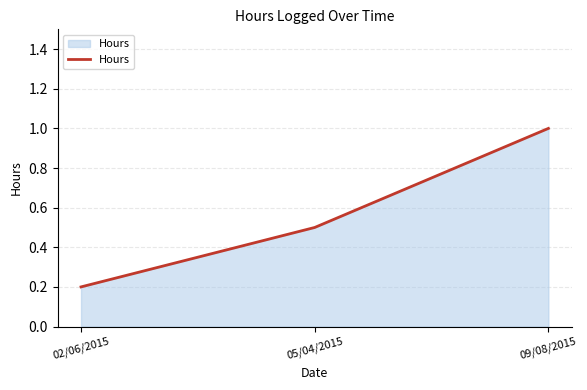

Which has a higher value, 09/08/2015 or 02/06/2015?

09/08/2015